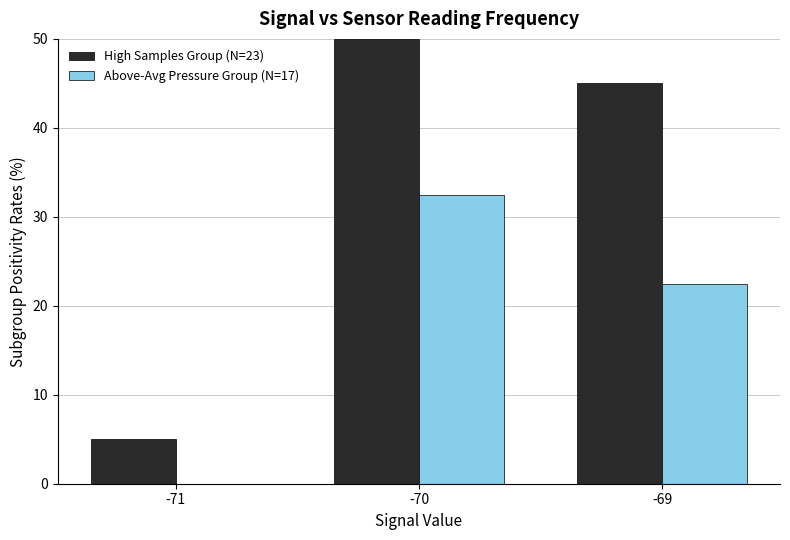

How many data points does each series have?

3